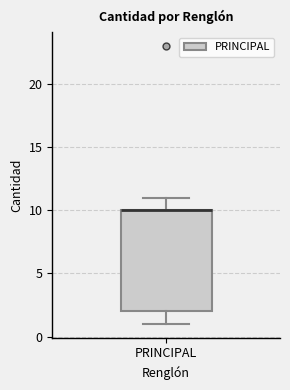

Read this box plot against the y-axis: the position of the median line, the range covered by the box, and the ends of both whiskers. The values are not printed on the chart, so give them approximately, as read against the axis.

median 10 (drawn on the box's upper edge), box 2 to 10, whiskers 1 to 11